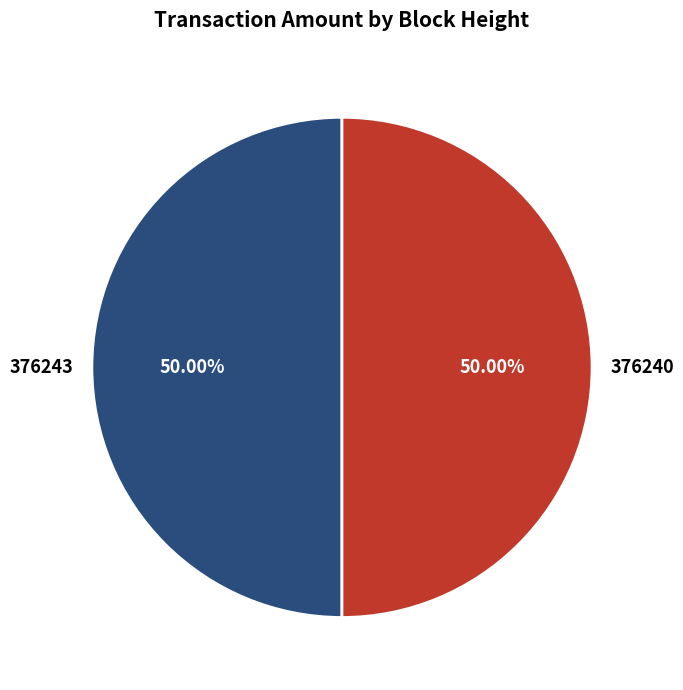

What percentage is the 376240 slice, to the nearest percent?

50%